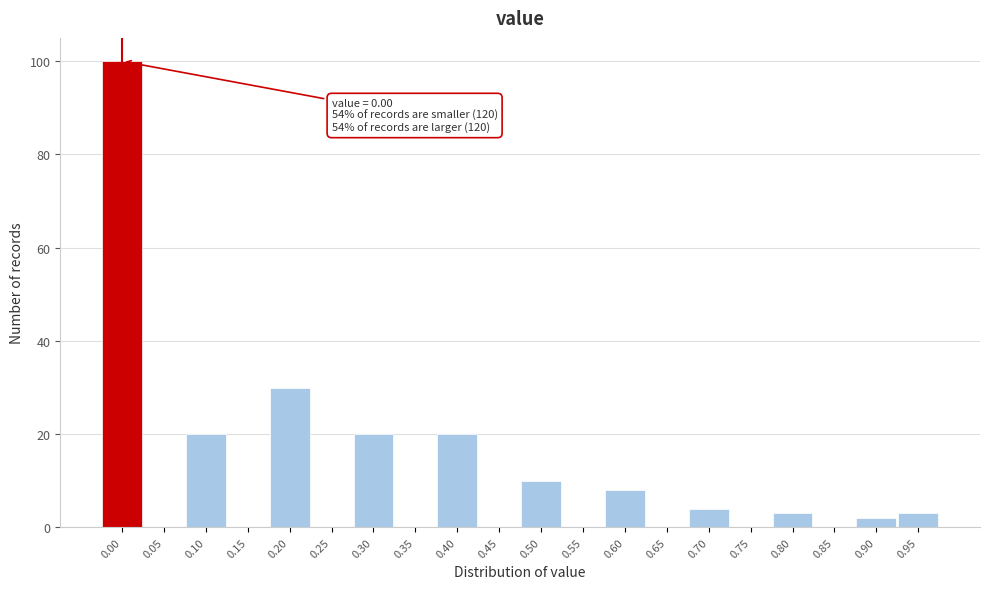

Reading right to left, transcribe all the data shown in this chart.

0.95=3	0.90=2	0.85=0	0.80=3	0.75=0	0.70=4	0.65=0	0.60=8	0.55=0	0.50=10	0.45=0	0.40=20	0.35=0	0.30=20	0.25=0	0.20=30	0.15=0	0.10=20	0.05=0	0.00=100